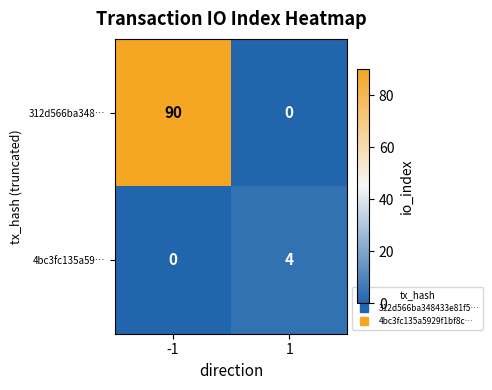

Rank the series at -1 from highest to lowest value.

312d566ba348…, 4bc3fc135a59…